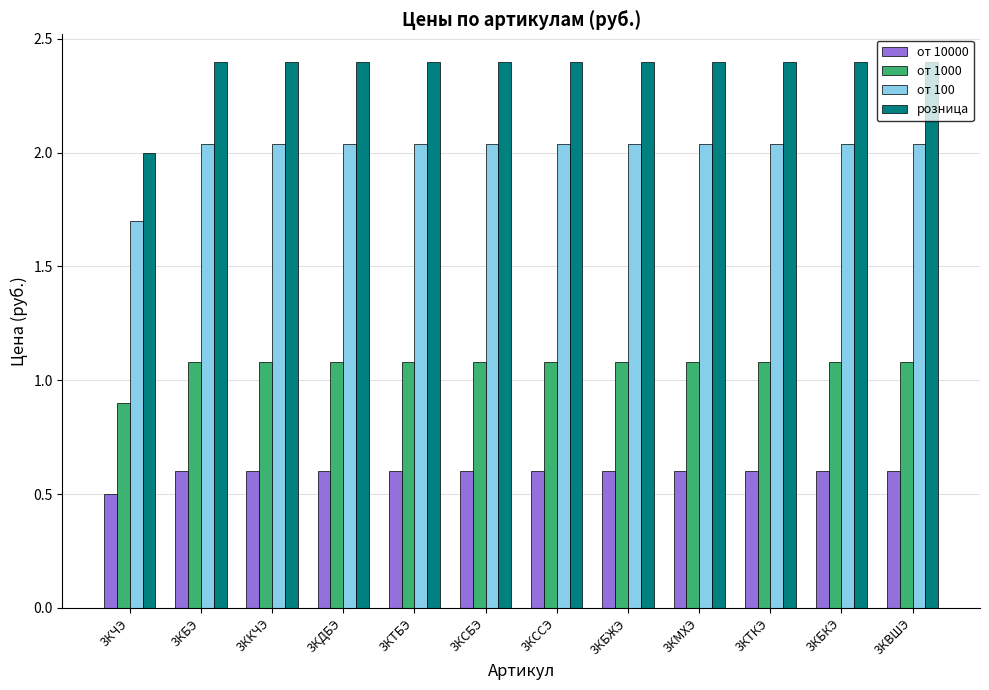

At which label does от 1000 reach its minimum?

3КЧЭ